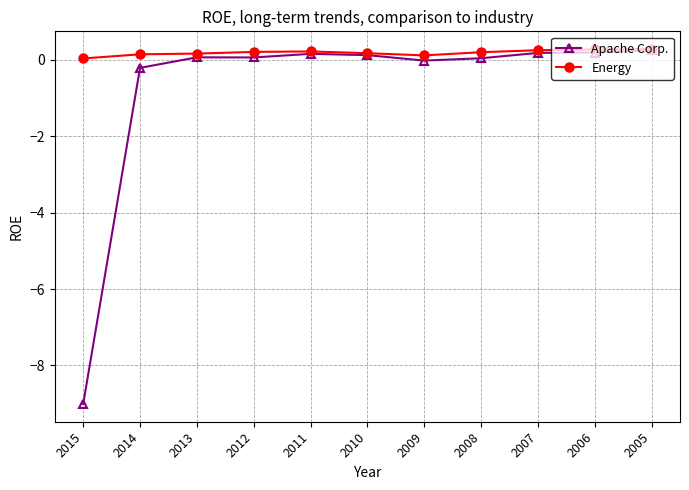

What are all the series names shown in the legend?

Apache Corp., Energy